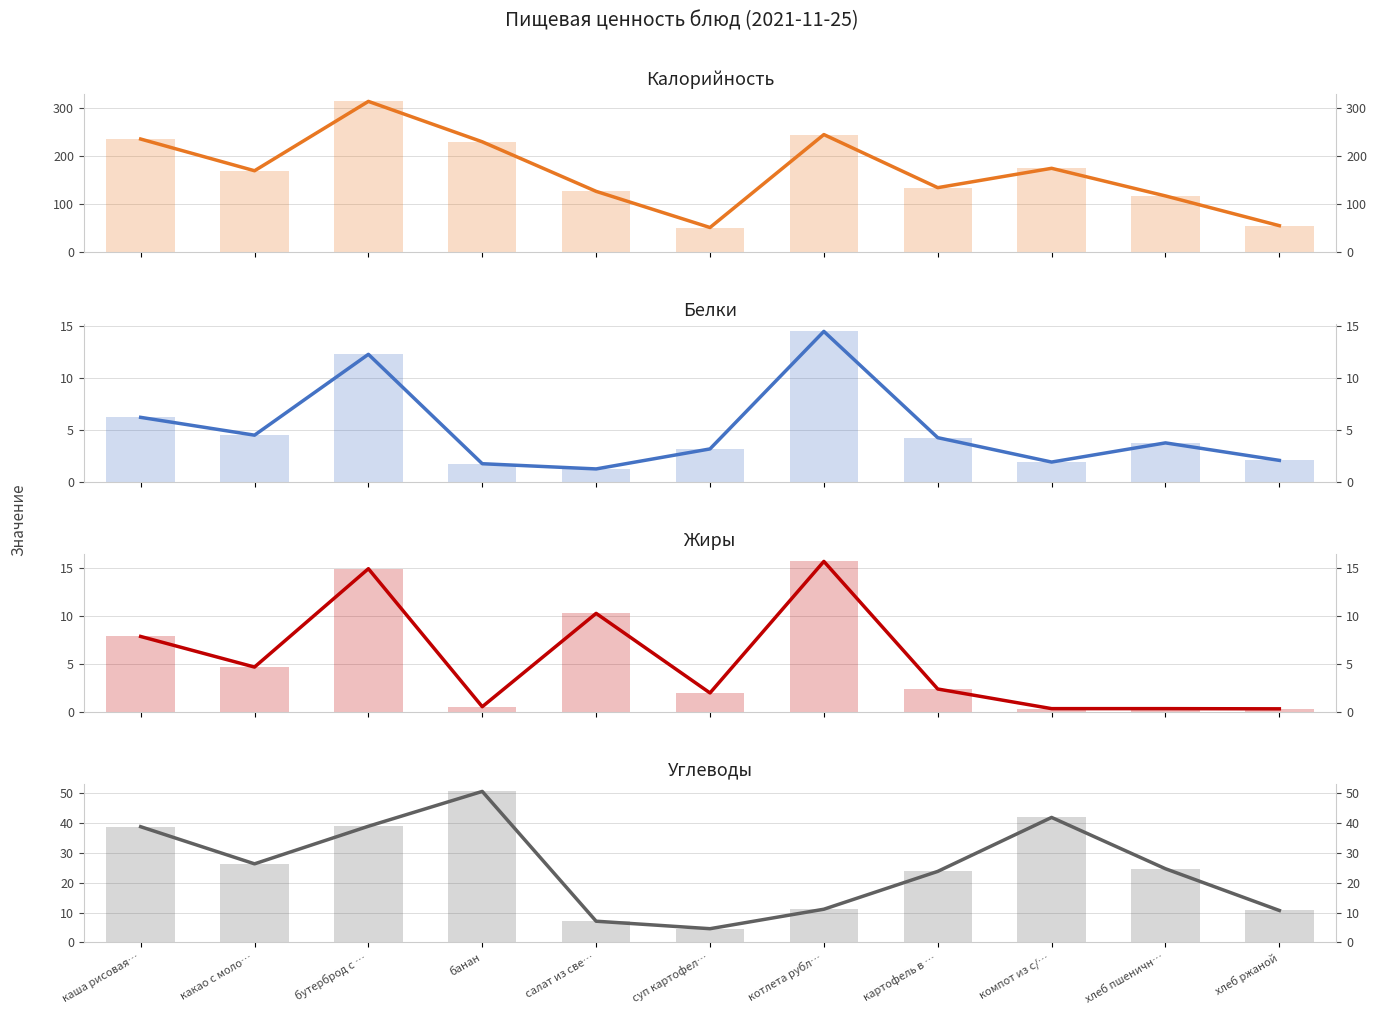

Reading left to right, list all the values displayed in this chart.

Калорийность: каша рисовая…=235.7	какао с моло…=169.8	бутерброд с …=314.0	банан=230.0	салат из све…=127.0	суп картофел…=51.9	котлета рубл…=245.0	картофель в …=134.7	компот из с/…=174.9	хлеб пшеничн…=117.5	хлеб ржаной=55.7
Белки: каша рисовая…=6.2	какао с моло…=4.5	бутерброд с …=12.3	банан=1.8	салат из све…=1.3	суп картофел…=3.2	котлета рубл…=14.5	картофель в …=4.3	компот из с/…=2.0	хлеб пшеничн…=3.8	хлеб ржаной=2.1
Жиры: каша рисовая…=7.9	какао с моло…=4.7	бутерброд с …=14.9	банан=0.6	салат из све…=10.3	суп картофел…=2.0	котлета рубл…=15.7	картофель в …=2.4	компот из с/…=0.4	хлеб пшеничн…=0.4	хлеб ржаной=0.4
Углеводы: каша рисовая…=38.6	какао с моло…=26.2	бутерброд с …=38.8	банан=50.4	салат из све…=7.1	суп картофел…=4.6	котлета рубл…=11.1	картофель в …=23.7	компот из с/…=41.7	хлеб пшеничн…=24.6	хлеб ржаной=10.7